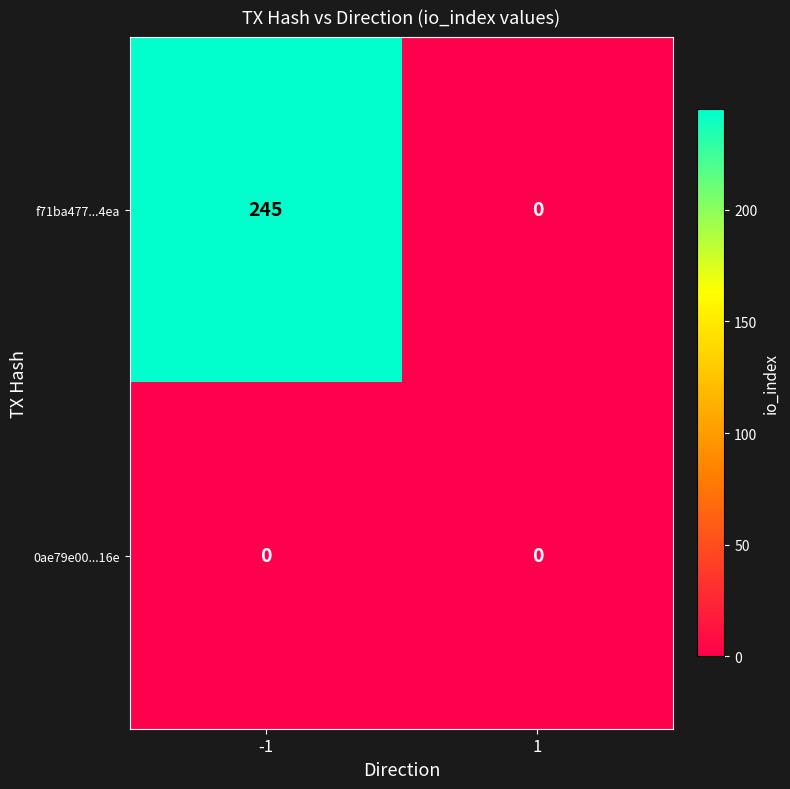

Which category has the highest value across all series?

-1